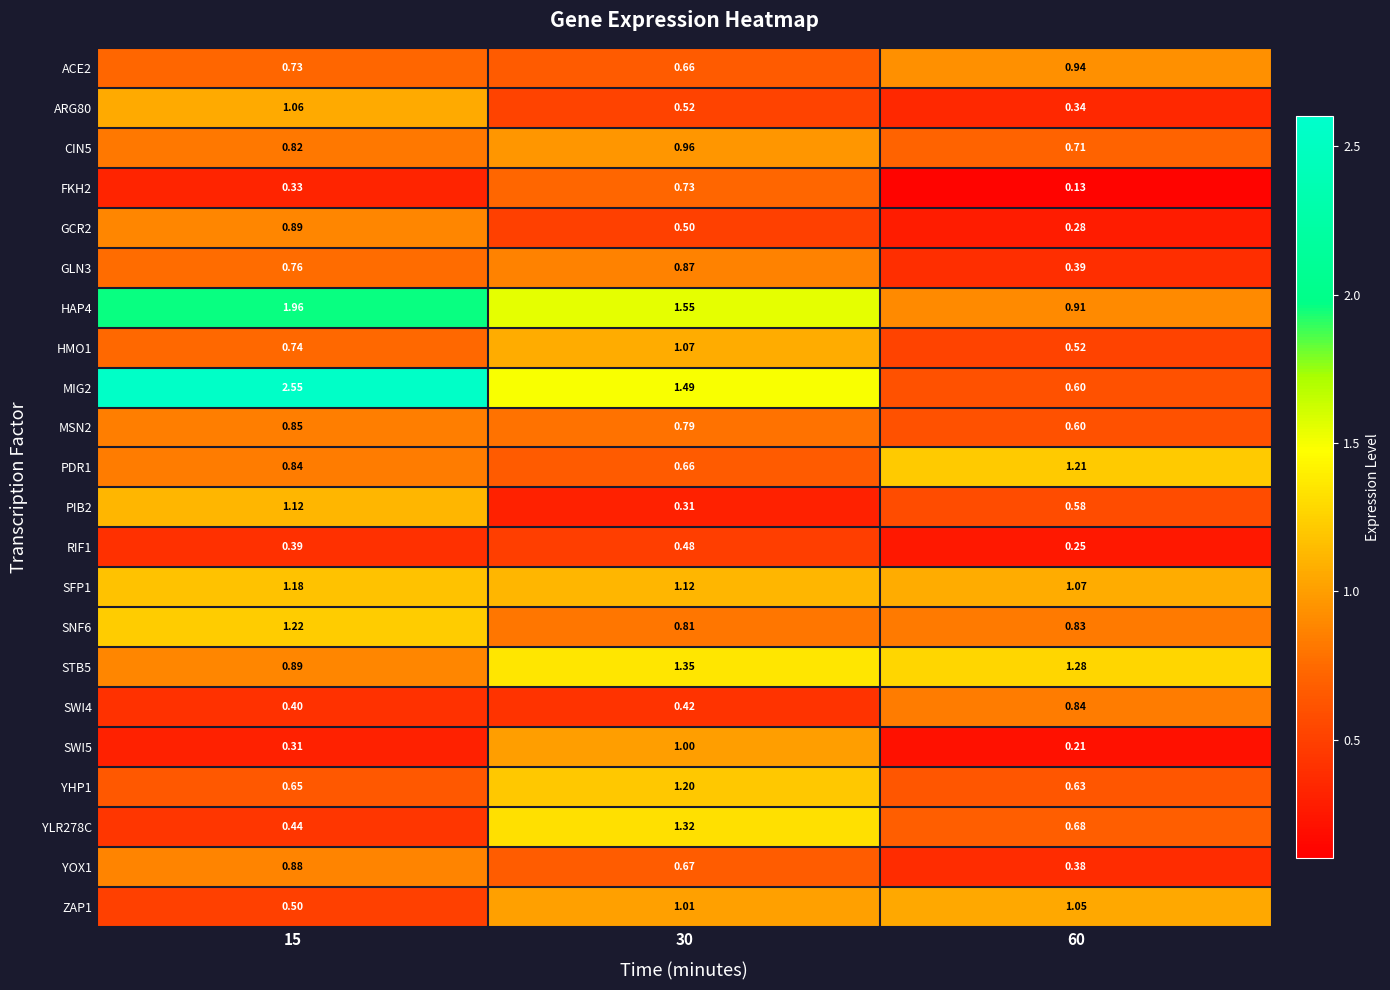

What is the smallest value displayed?

0.1